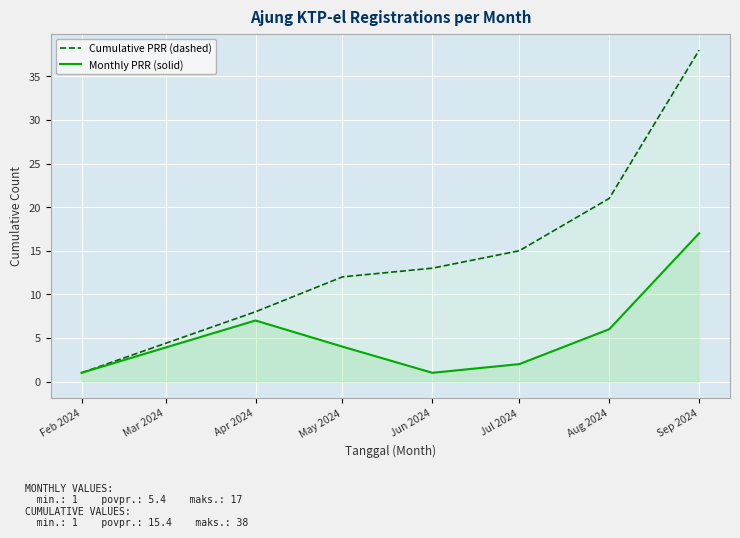

Where is Cumulative PRR (dashed) nearest to the value 19?

Aug 2024